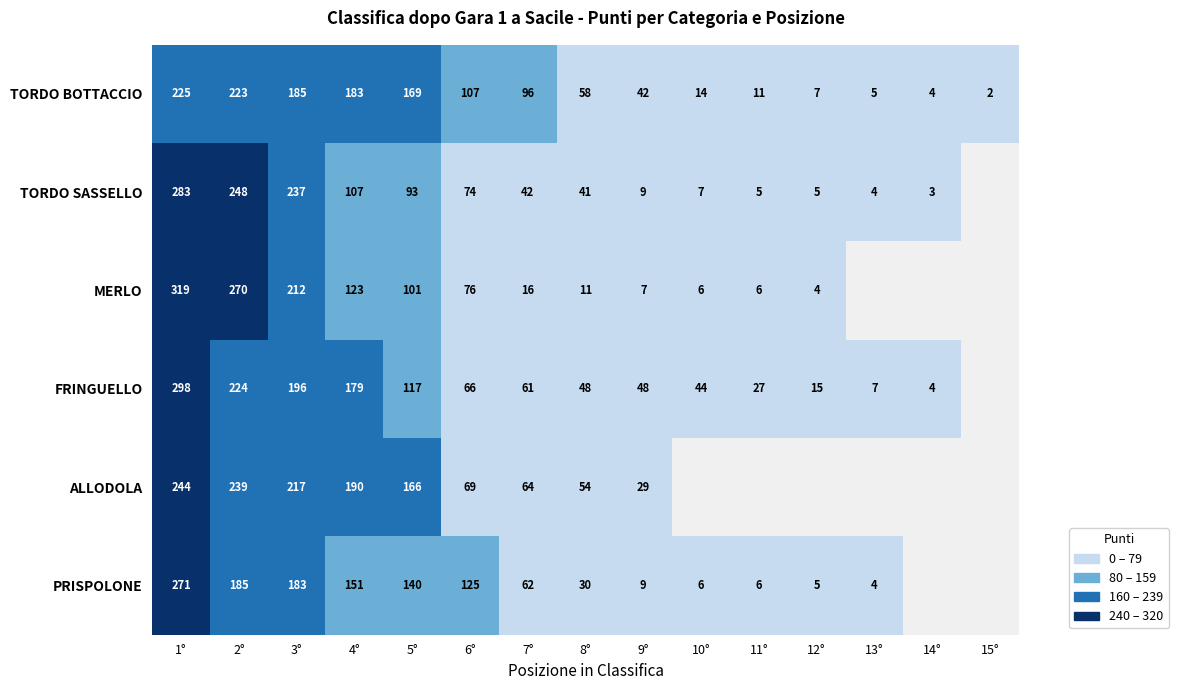

What is the sum of the PRISPOLONE values at 10° and 2°?

191